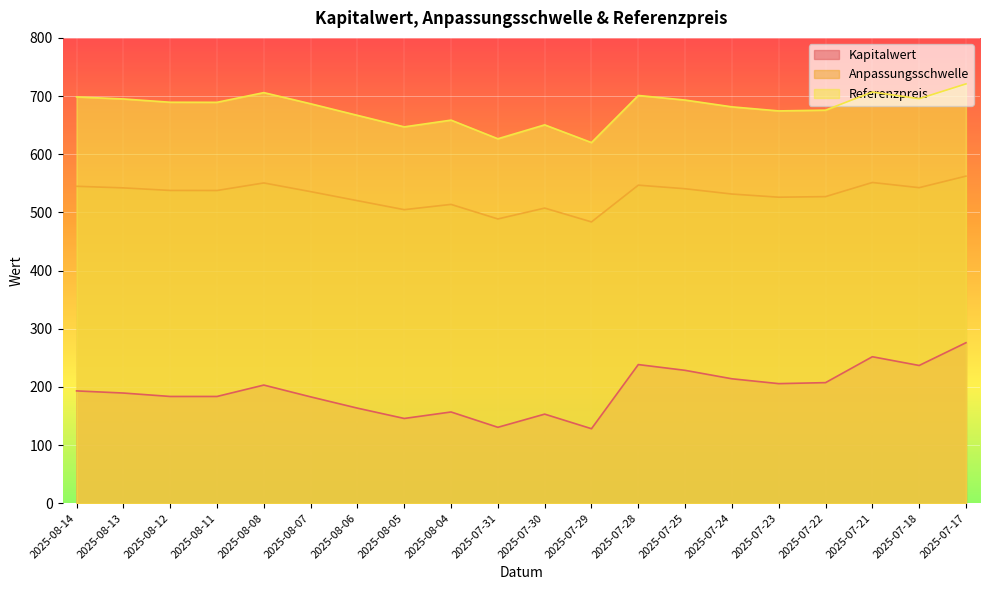

Reading left to right, list all the values displayed in this chart.

Kapitalwert: 193.0	189.4	183.5	183.5	203.1	182.8	163.4	145.7	156.8	130.5	153.1	128.0	238.3	228.4	213.9	205.5	207.2	251.8	236.8	275.9
Anpassungsschwelle: 544.8	542.1	537.7	537.6	550.6	535.7	520.1	504.7	513.7	488.7	507.4	483.6	546.8	540.6	531.5	526.1	527.1	551.4	542.5	562.3
Referenzpreis: 698.5	695.0	689.4	689.2	705.9	686.7	666.8	647.0	658.6	626.5	650.5	620.0	701.0	693.1	681.4	674.5	675.7	706.9	695.5	720.9